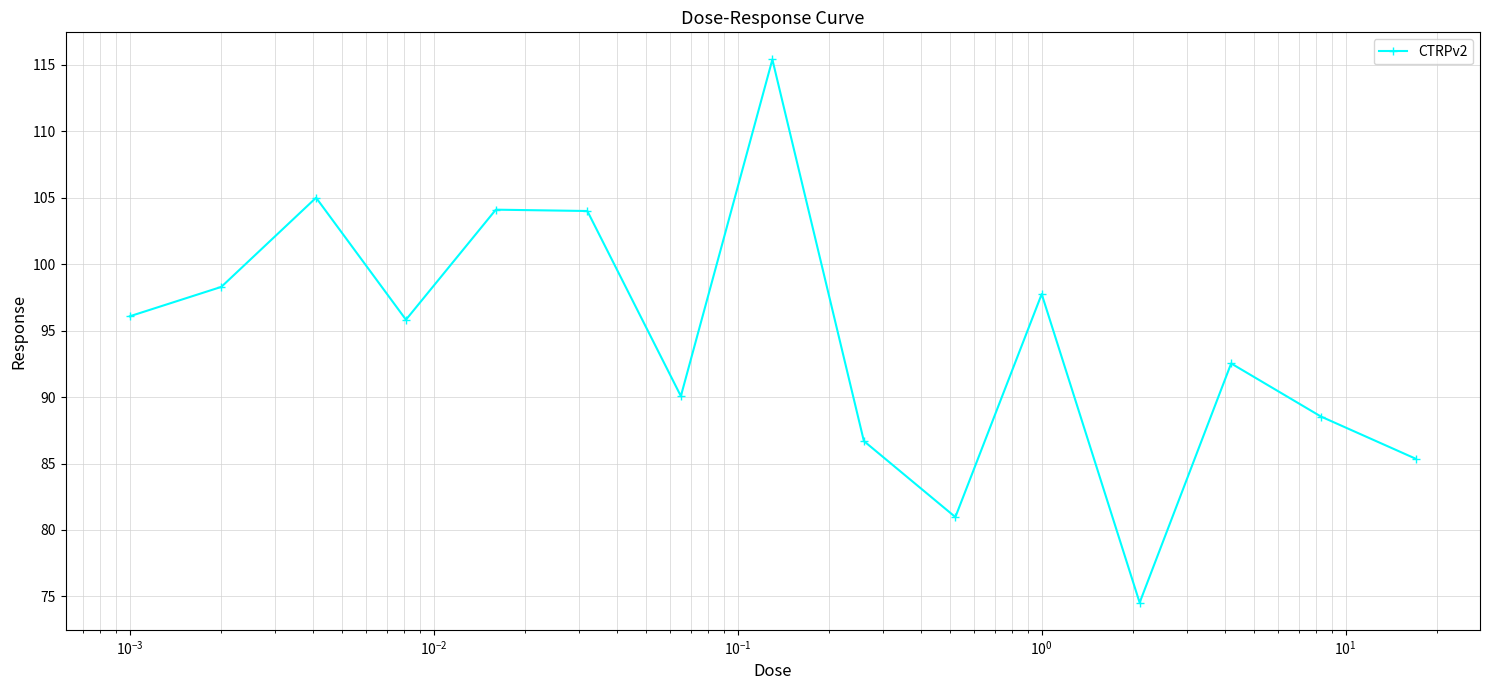

What is the difference between the maximum and second lowest values?

34.4